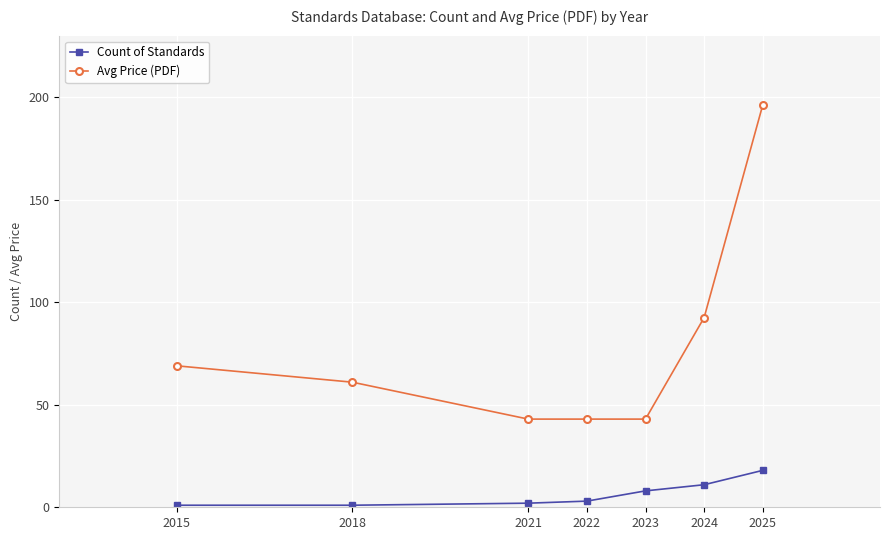

At 2023, list the series in order from smallest to largest.

Count of Standards, Avg Price (PDF)